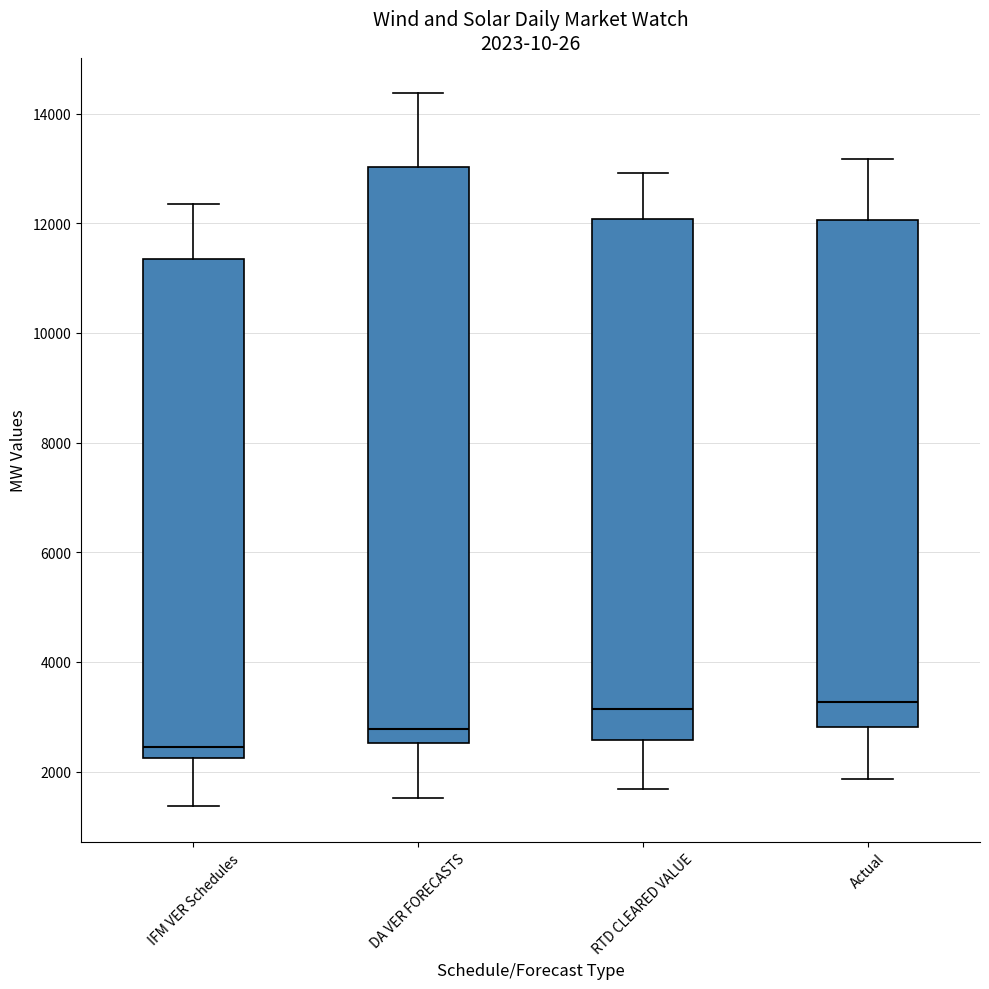

Which box is the tallest, from its lower edge to its upper edge?

DA VER FORECASTS